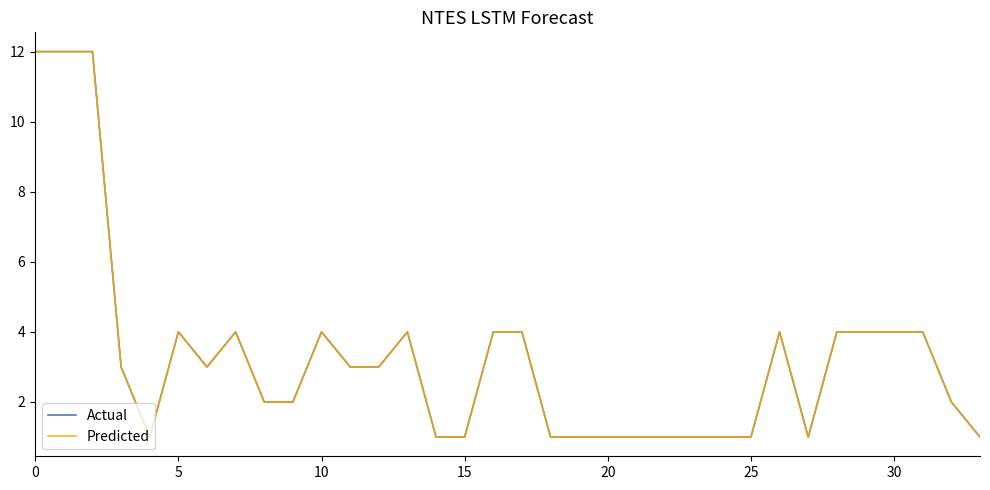

Does the chart have visible grid lines?

No